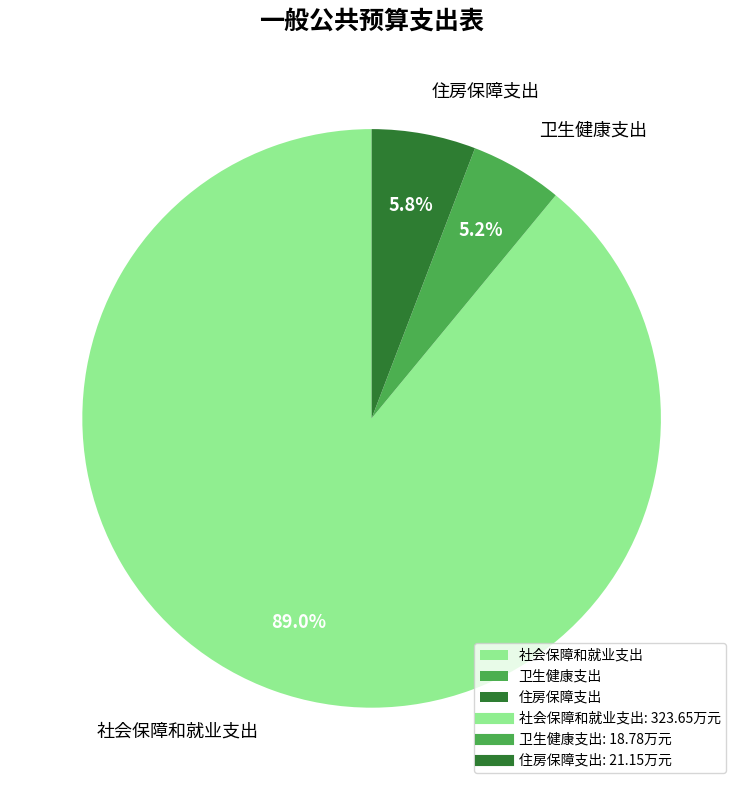

Is there any slice that represents more than half of the pie?

Yes